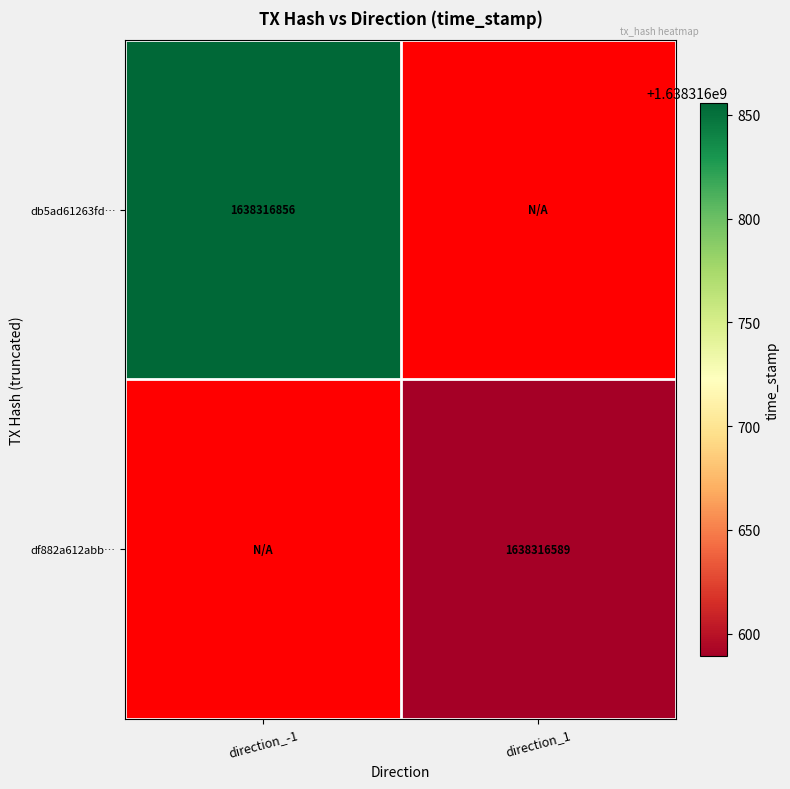

True or false: df882a612abb… has a value of 1638316589 at direction_1.

True